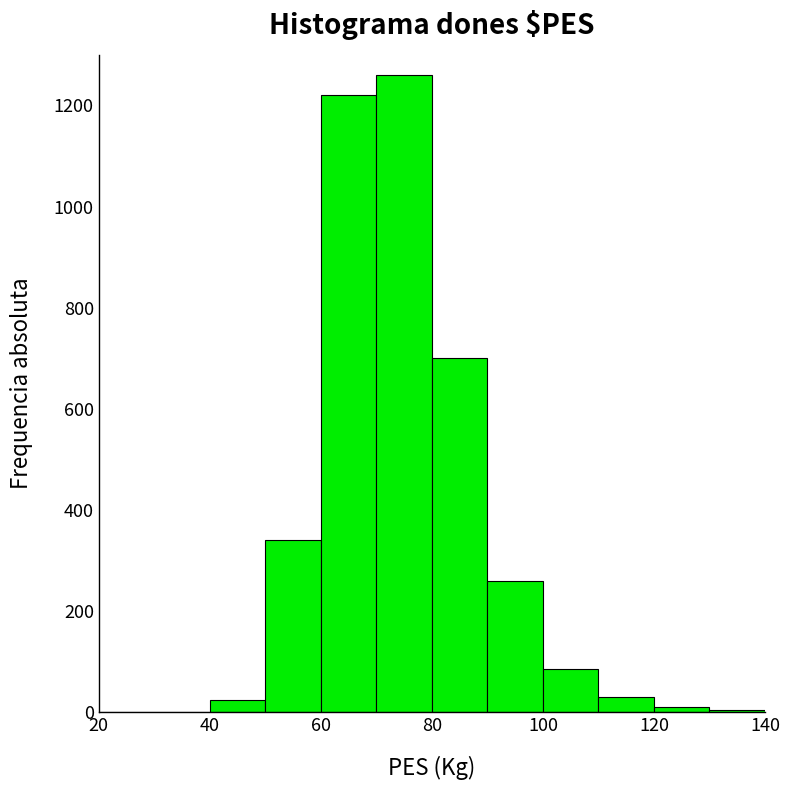

Reading left to right, list every bar in this chart as the range it spans on the x-axis followed by its height. The values are not printed on the chart, so give them approximately, as read against the axis.

20 to 30: 0
30 to 40: 0
40 to 50: 20
50 to 60: 340
60 to 70: 1220
70 to 80: 1260
80 to 90: 700
90 to 100: 260
100 to 110: 80
110 to 120: 40
120 to 130: under 20
130 to 140: under 20